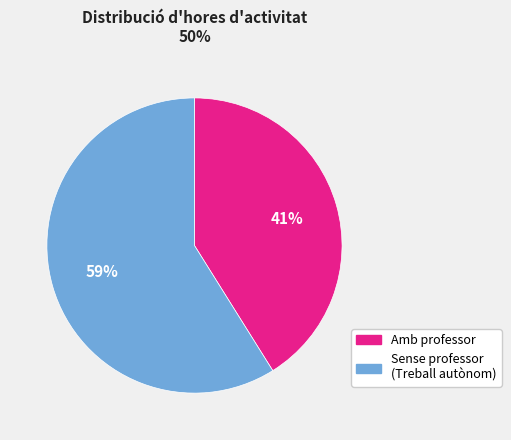

Is there any slice that represents more than half of the pie?

Yes